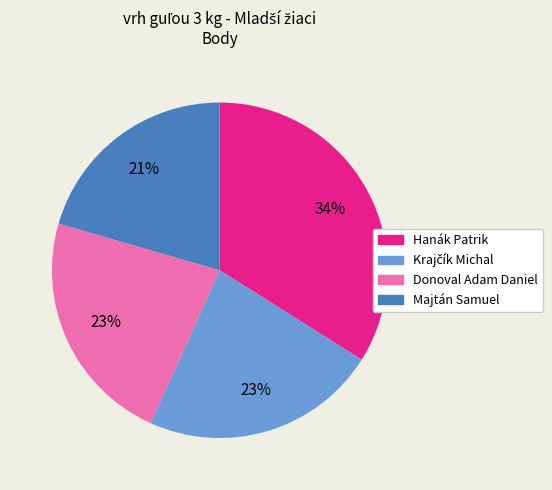

To the nearest percent, what percentage of the pie is Majtán Samuel?

21%